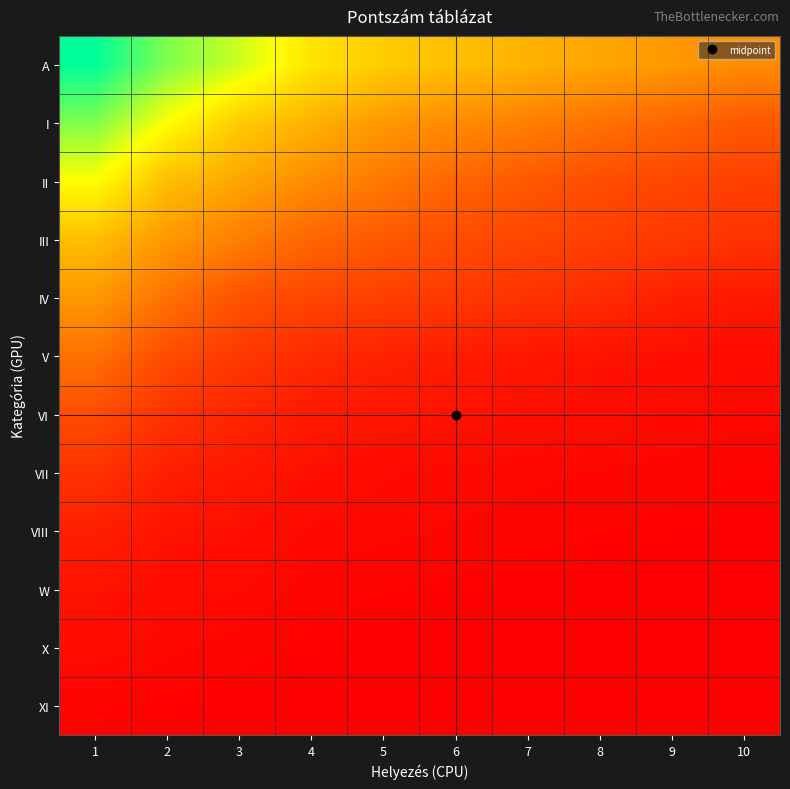

Reading left to right, extract all data points from this chart.

A: 1=300	2=250	3=220	4=180	5=160	6=150	7=140	8=130	9=120	10=110
I: 1=250	2=200	3=160	4=140	5=120	6=110	7=100	8=90	9=80	10=70
II: 1=200	2=150	3=130	4=110	5=95	6=80	7=70	8=60	9=55	10=50
III: 1=150	2=120	3=100	4=80	5=70	6=60	7=55	8=50	9=45	10=40
IV: 1=120	2=90	3=65	4=55	5=50	6=45	7=40	8=35	9=25	10=20
V: 1=90	2=60	3=45	4=34	5=27	6=22	7=18	8=15	9=12	10=9
VI: 1=60	2=40	3=30	4=20	5=18	6=15	7=12	8=10	9=8	10=6
VII: 1=40	2=25	3=18	4=13	5=8	6=7	7=6	8=5	9=4	10=3
VIII: 1=25	2=15	3=13	4=7	5=6	6=5	7=4	8=3	9=2	10=1
W: 1=15	2=10	3=8	4=4	5=3	6=2	7=1	8=0	9=0	10=0
X: 1=10	2=6	3=4	4=2	5=1	6=0	7=0	8=0	9=0	10=0
XI: 1=3	2=2	3=1	4=0	5=0	6=0	7=0	8=0	9=0	10=0